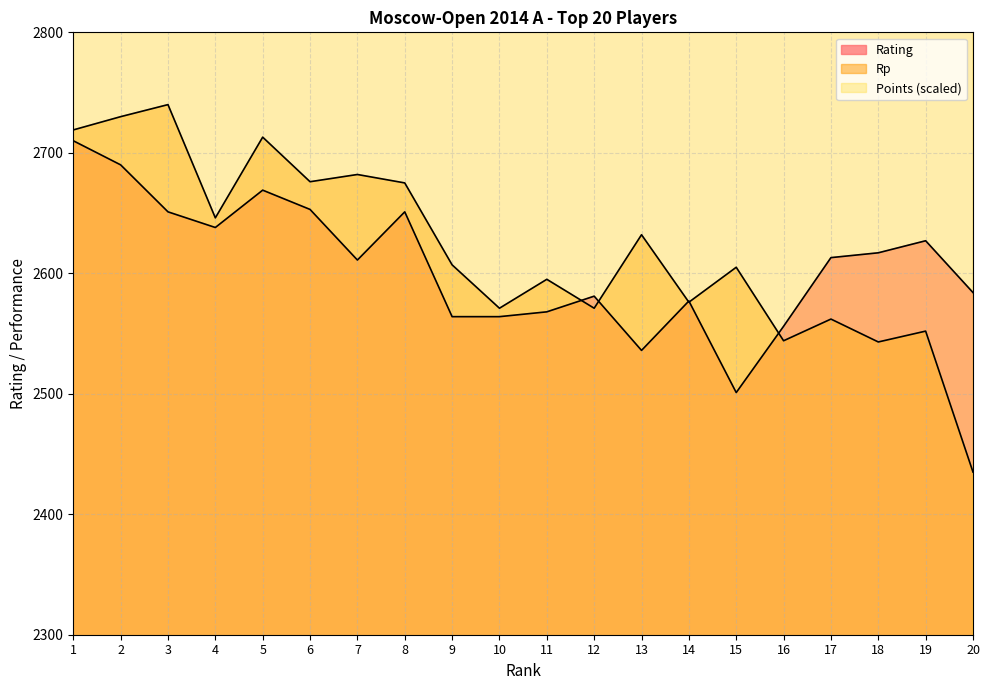

What are all the series names shown in the legend?

Rating, Rp, Points